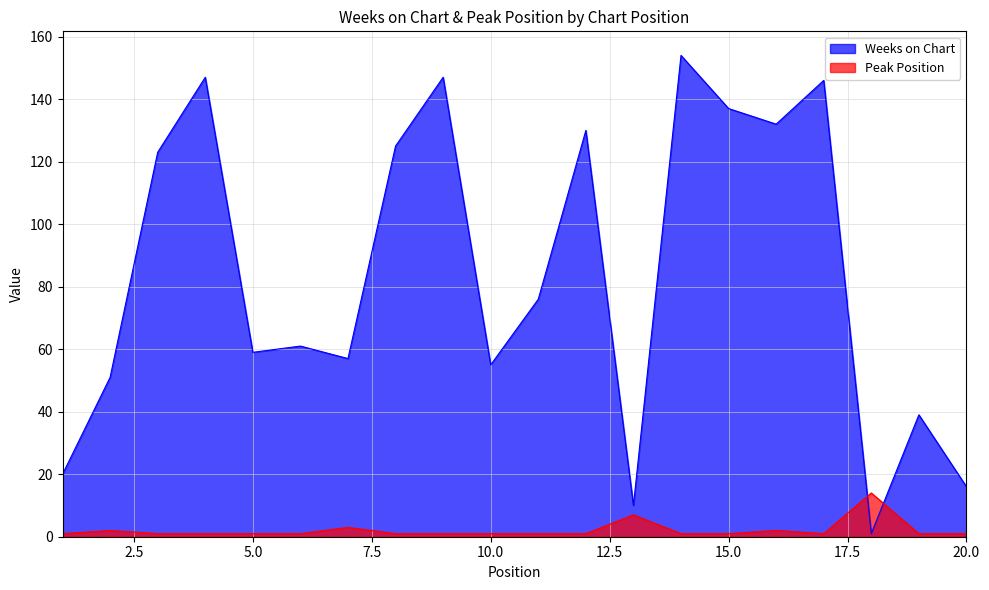

Which series ends up on top after the final intersection of Weeks on Chart and Peak Position?

Weeks on Chart